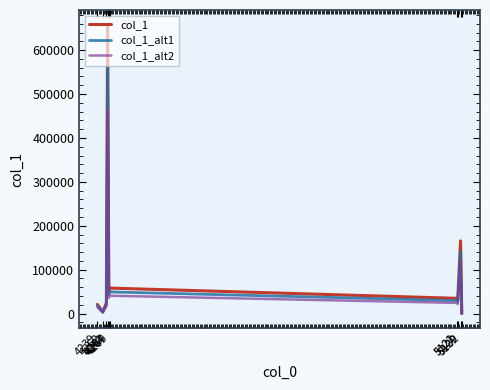

What is the spread (max minus min) of values at 4269?

17440.6